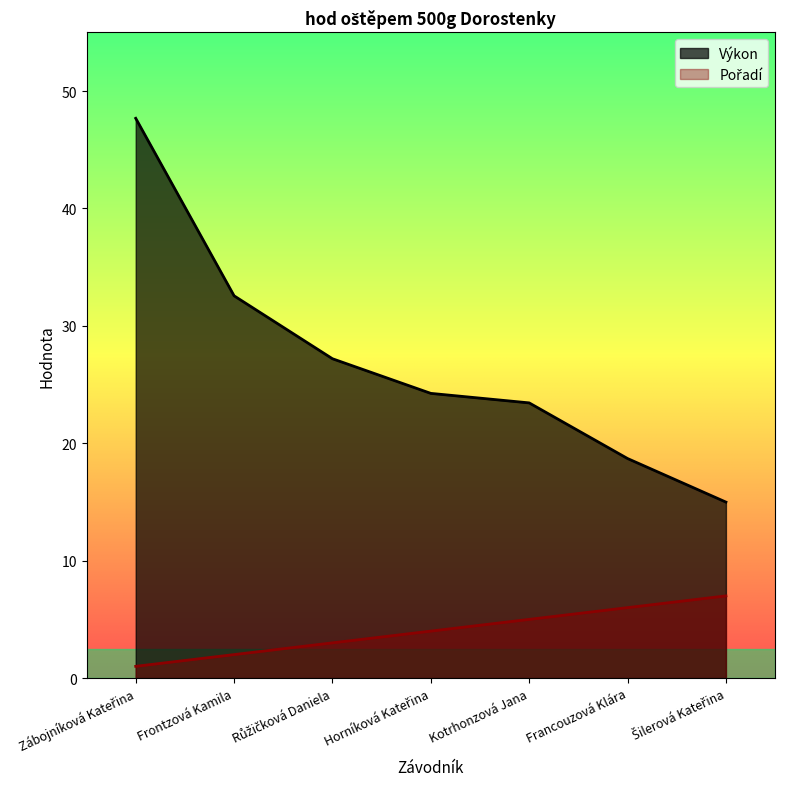

What position from the right is Zábojníková Kateřina?

7